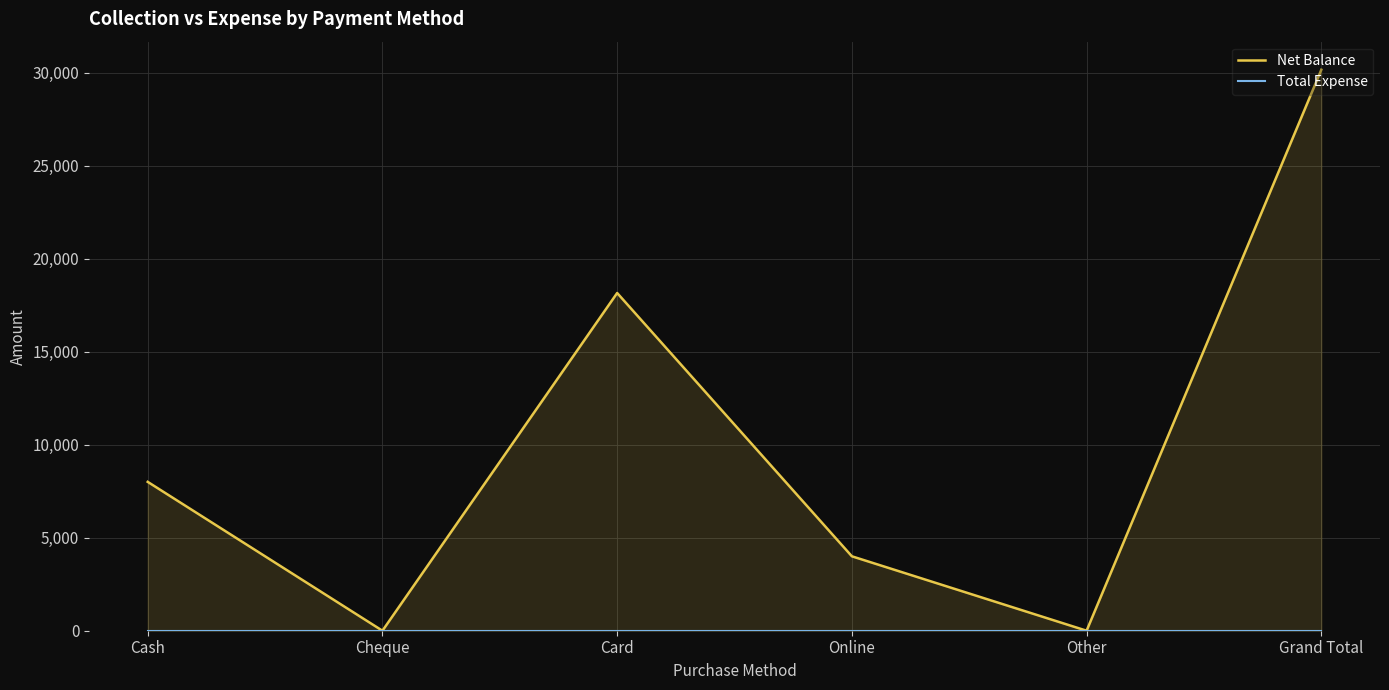

Does the chart display data point markers on the line(s)?

No